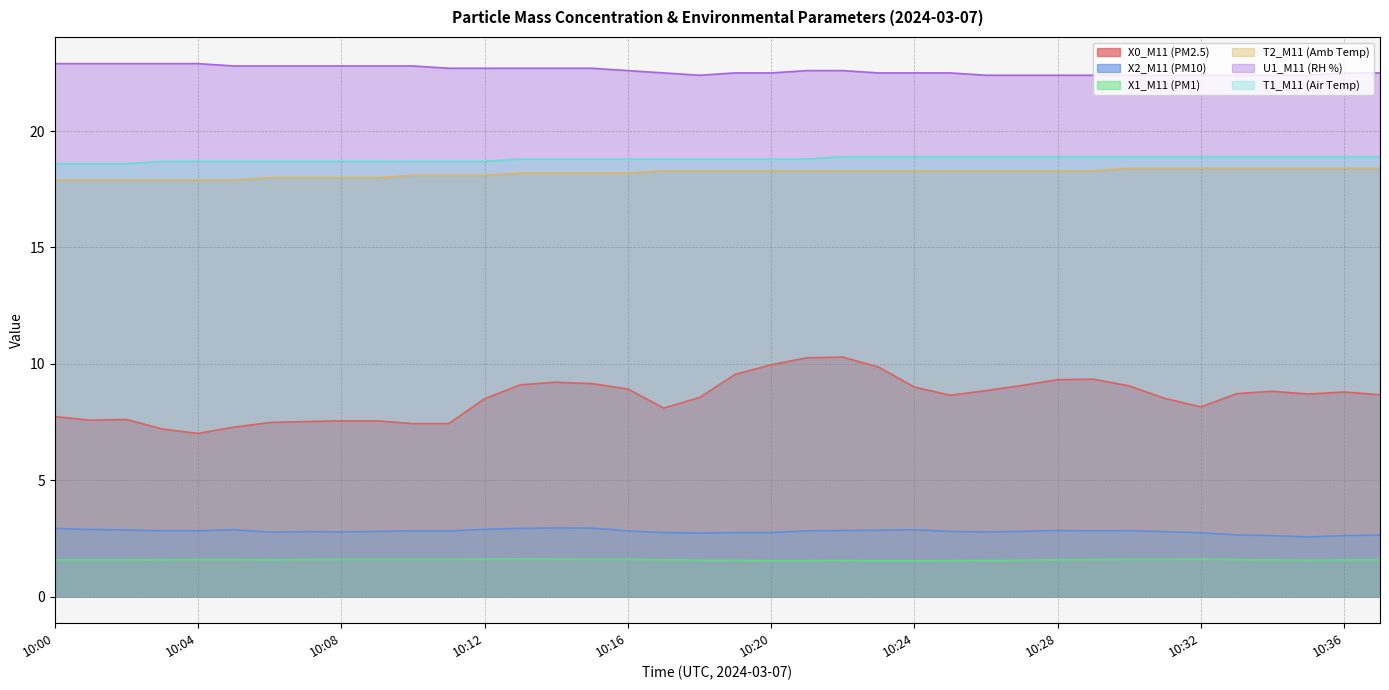

Reading left to right, list all the values displayed in this chart.

X0_M11 (PM2.5): 10:00=7.7	10:01=7.6	10:02=7.6	10:03=7.2	10:04=7.0	10:05=7.3	10:06=7.5	10:07=7.5	10:08=7.5	10:09=7.5	10:10=7.4	10:11=7.4	10:12=8.5	10:13=9.1	10:14=9.2	10:15=9.2	10:16=8.9	10:17=8.1	10:18=8.6	10:19=9.6	10:20=10.0	10:21=10.3	10:22=10.3	10:23=9.9	10:24=9.0	10:25=8.7	10:26=8.8	10:27=9.1	10:28=9.3	10:29=9.3	10:30=9.1	10:31=8.5	10:32=8.2	10:33=8.7	10:34=8.8	10:35=8.7	10:36=8.8	10:37=8.7
X2_M11 (PM10): 10:00=2.9	10:01=2.9	10:02=2.9	10:03=2.8	10:04=2.8	10:05=2.9	10:06=2.8	10:07=2.8	10:08=2.8	10:09=2.8	10:10=2.8	10:11=2.8	10:12=2.9	10:13=2.9	10:14=3.0	10:15=2.9	10:16=2.8	10:17=2.8	10:18=2.7	10:19=2.8	10:20=2.8	10:21=2.8	10:22=2.8	10:23=2.9	10:24=2.9	10:25=2.8	10:26=2.8	10:27=2.8	10:28=2.8	10:29=2.8	10:30=2.8	10:31=2.8	10:32=2.7	10:33=2.6	10:34=2.6	10:35=2.6	10:36=2.6	10:37=2.6
X1_M11 (PM1): 10:00=1.6	10:01=1.6	10:02=1.6	10:03=1.6	10:04=1.6	10:05=1.6	10:06=1.6	10:07=1.6	10:08=1.6	10:09=1.6	10:10=1.6	10:11=1.6	10:12=1.6	10:13=1.6	10:14=1.6	10:15=1.6	10:16=1.6	10:17=1.6	10:18=1.6	10:19=1.6	10:20=1.5	10:21=1.5	10:22=1.6	10:23=1.5	10:24=1.5	10:25=1.5	10:26=1.6	10:27=1.6	10:28=1.6	10:29=1.6	10:30=1.6	10:31=1.6	10:32=1.6	10:33=1.6	10:34=1.6	10:35=1.6	10:36=1.6	10:37=1.6
T2_M11 (Amb Temp): 10:00=17.9	10:01=17.9	10:02=17.9	10:03=17.9	10:04=17.9	10:05=17.9	10:06=18.0	10:07=18.0	10:08=18.0	10:09=18.0	10:10=18.1	10:11=18.1	10:12=18.1	10:13=18.2	10:14=18.2	10:15=18.2	10:16=18.2	10:17=18.3	10:18=18.3	10:19=18.3	10:20=18.3	10:21=18.3	10:22=18.3	10:23=18.3	10:24=18.3	10:25=18.3	10:26=18.3	10:27=18.3	10:28=18.3	10:29=18.3	10:30=18.4	10:31=18.4	10:32=18.4	10:33=18.4	10:34=18.4	10:35=18.4	10:36=18.4	10:37=18.4
U1_M11 (RH %): 10:00=22.9	10:01=22.9	10:02=22.9	10:03=22.9	10:04=22.9	10:05=22.8	10:06=22.8	10:07=22.8	10:08=22.8	10:09=22.8	10:10=22.8	10:11=22.7	10:12=22.7	10:13=22.7	10:14=22.7	10:15=22.7	10:16=22.6	10:17=22.5	10:18=22.4	10:19=22.5	10:20=22.5	10:21=22.6	10:22=22.6	10:23=22.5	10:24=22.5	10:25=22.5	10:26=22.4	10:27=22.4	10:28=22.4	10:29=22.4	10:30=22.4	10:31=22.4	10:32=22.4	10:33=22.4	10:34=22.4	10:35=22.4	10:36=22.5	10:37=22.5
T1_M11 (Air Temp): 10:00=18.6	10:01=18.6	10:02=18.6	10:03=18.7	10:04=18.7	10:05=18.7	10:06=18.7	10:07=18.7	10:08=18.7	10:09=18.7	10:10=18.7	10:11=18.7	10:12=18.7	10:13=18.8	10:14=18.8	10:15=18.8	10:16=18.8	10:17=18.8	10:18=18.8	10:19=18.8	10:20=18.8	10:21=18.8	10:22=18.9	10:23=18.9	10:24=18.9	10:25=18.9	10:26=18.9	10:27=18.9	10:28=18.9	10:29=18.9	10:30=18.9	10:31=18.9	10:32=18.9	10:33=18.9	10:34=18.9	10:35=18.9	10:36=18.9	10:37=18.9